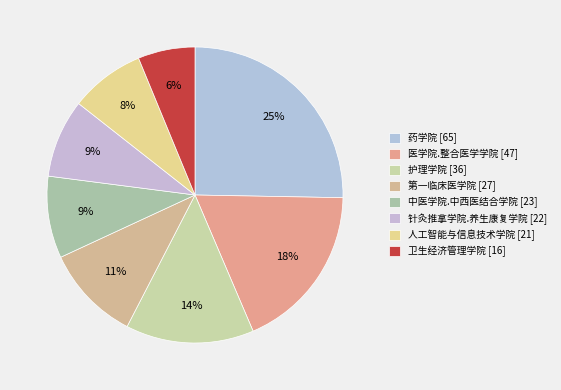

To the nearest percent, what portion does 中医学院.中西医结合学院 represent?

9%